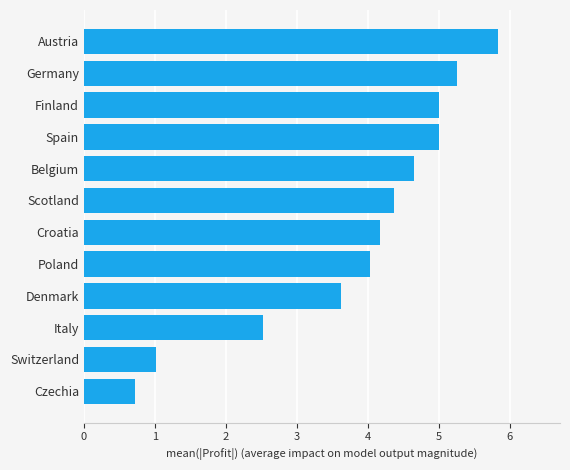

What is the ratio of the value at Germany to the value at Poland?

1.3